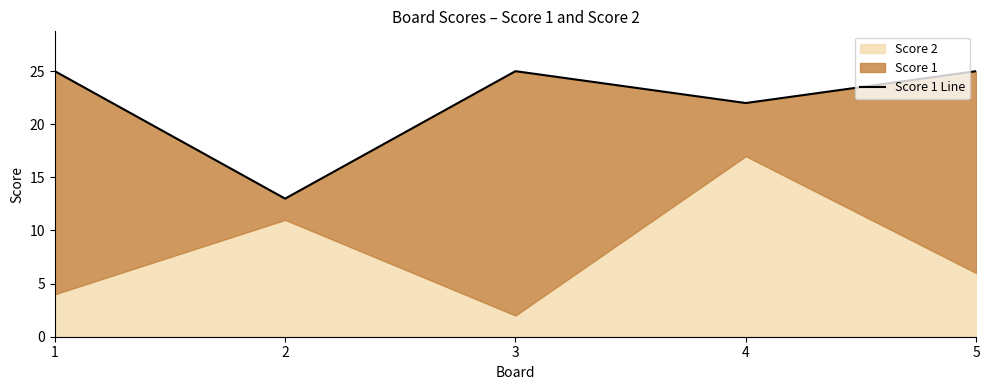

At which category does the chart reach its peak across all series?

1